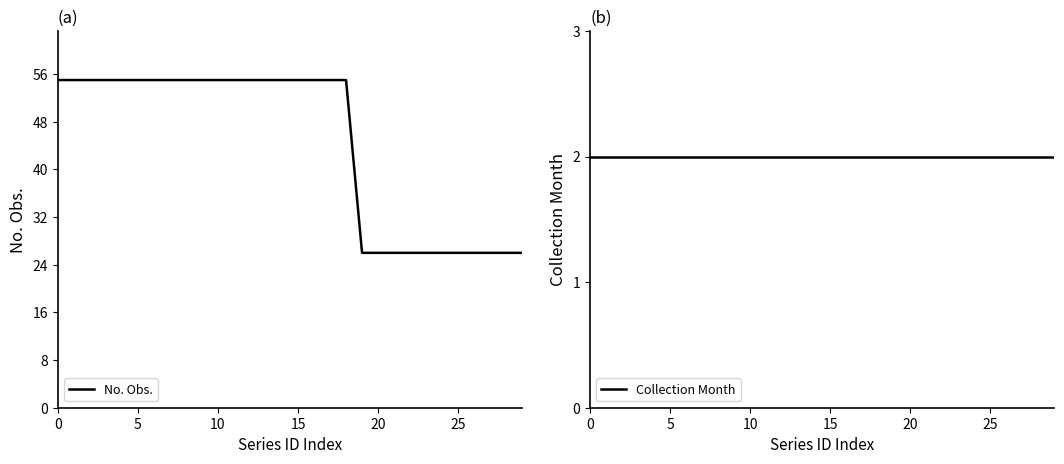

Which series has the largest range (max minus min)?

No. Obs.